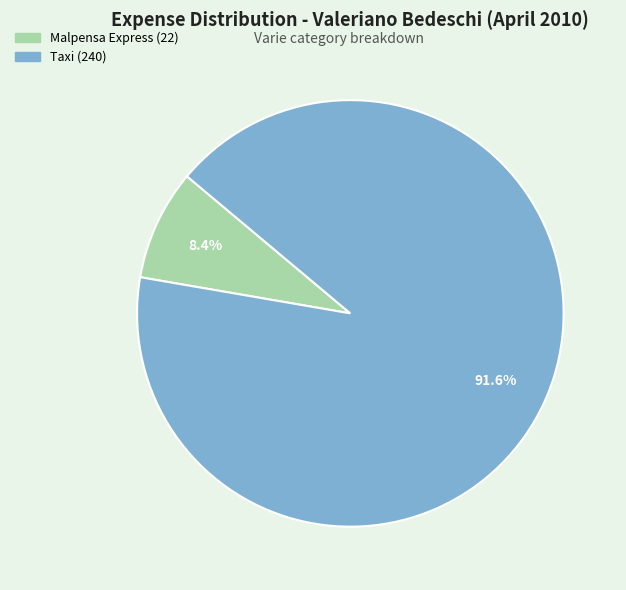

Combined, do Taxi (240) and Malpensa Express (22) account for over 50%?

Yes